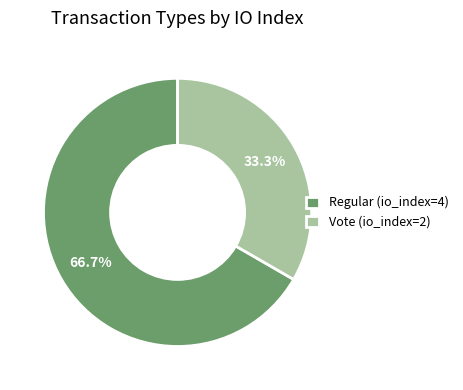

Which category has the smallest portion of the pie?

Vote (io_index=2)